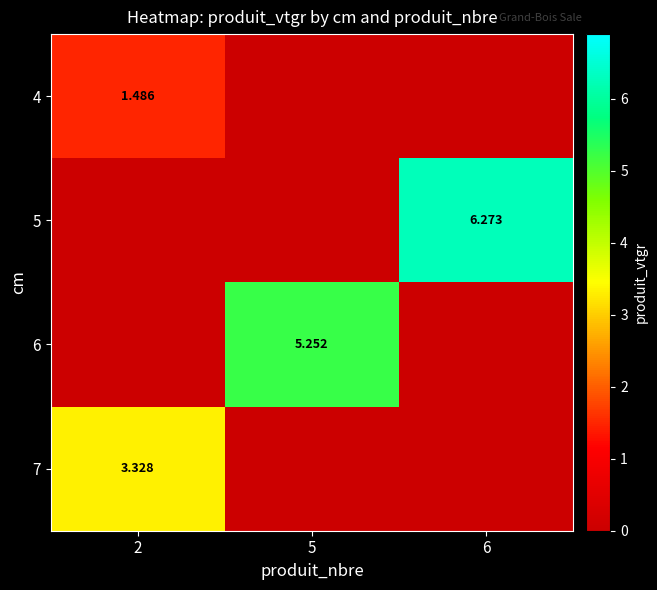

At which category is the sum across all series the highest?

6